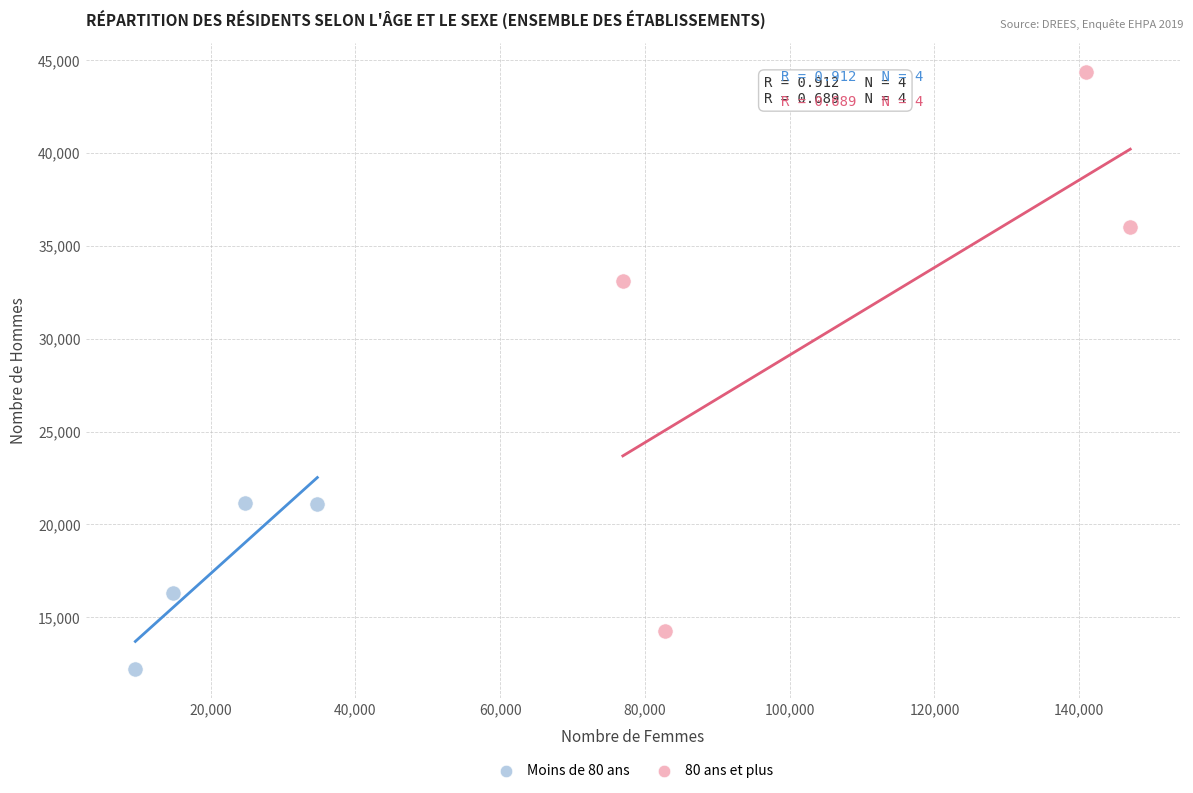

What are all the series names shown in the legend?

Moins de 80 ans, 80 ans et plus